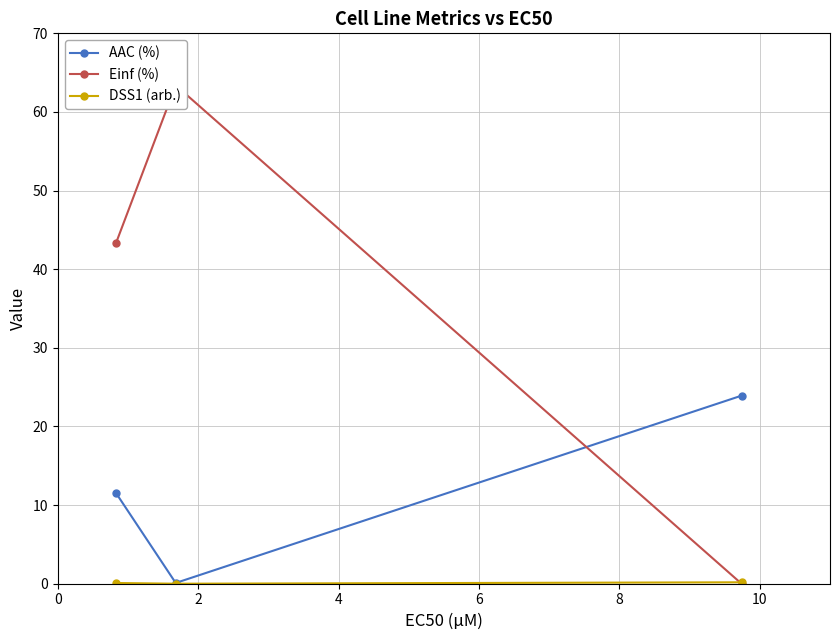

Does the chart have visible grid lines?

Yes